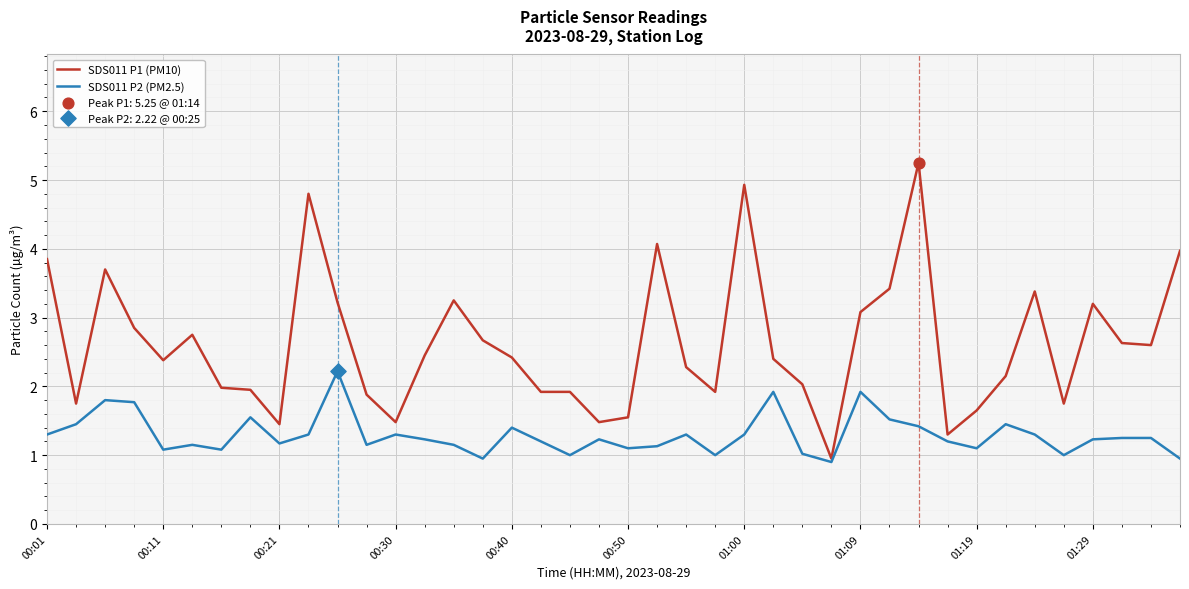

Which series has the largest range (max minus min)?

SDS011 P1 (PM10)